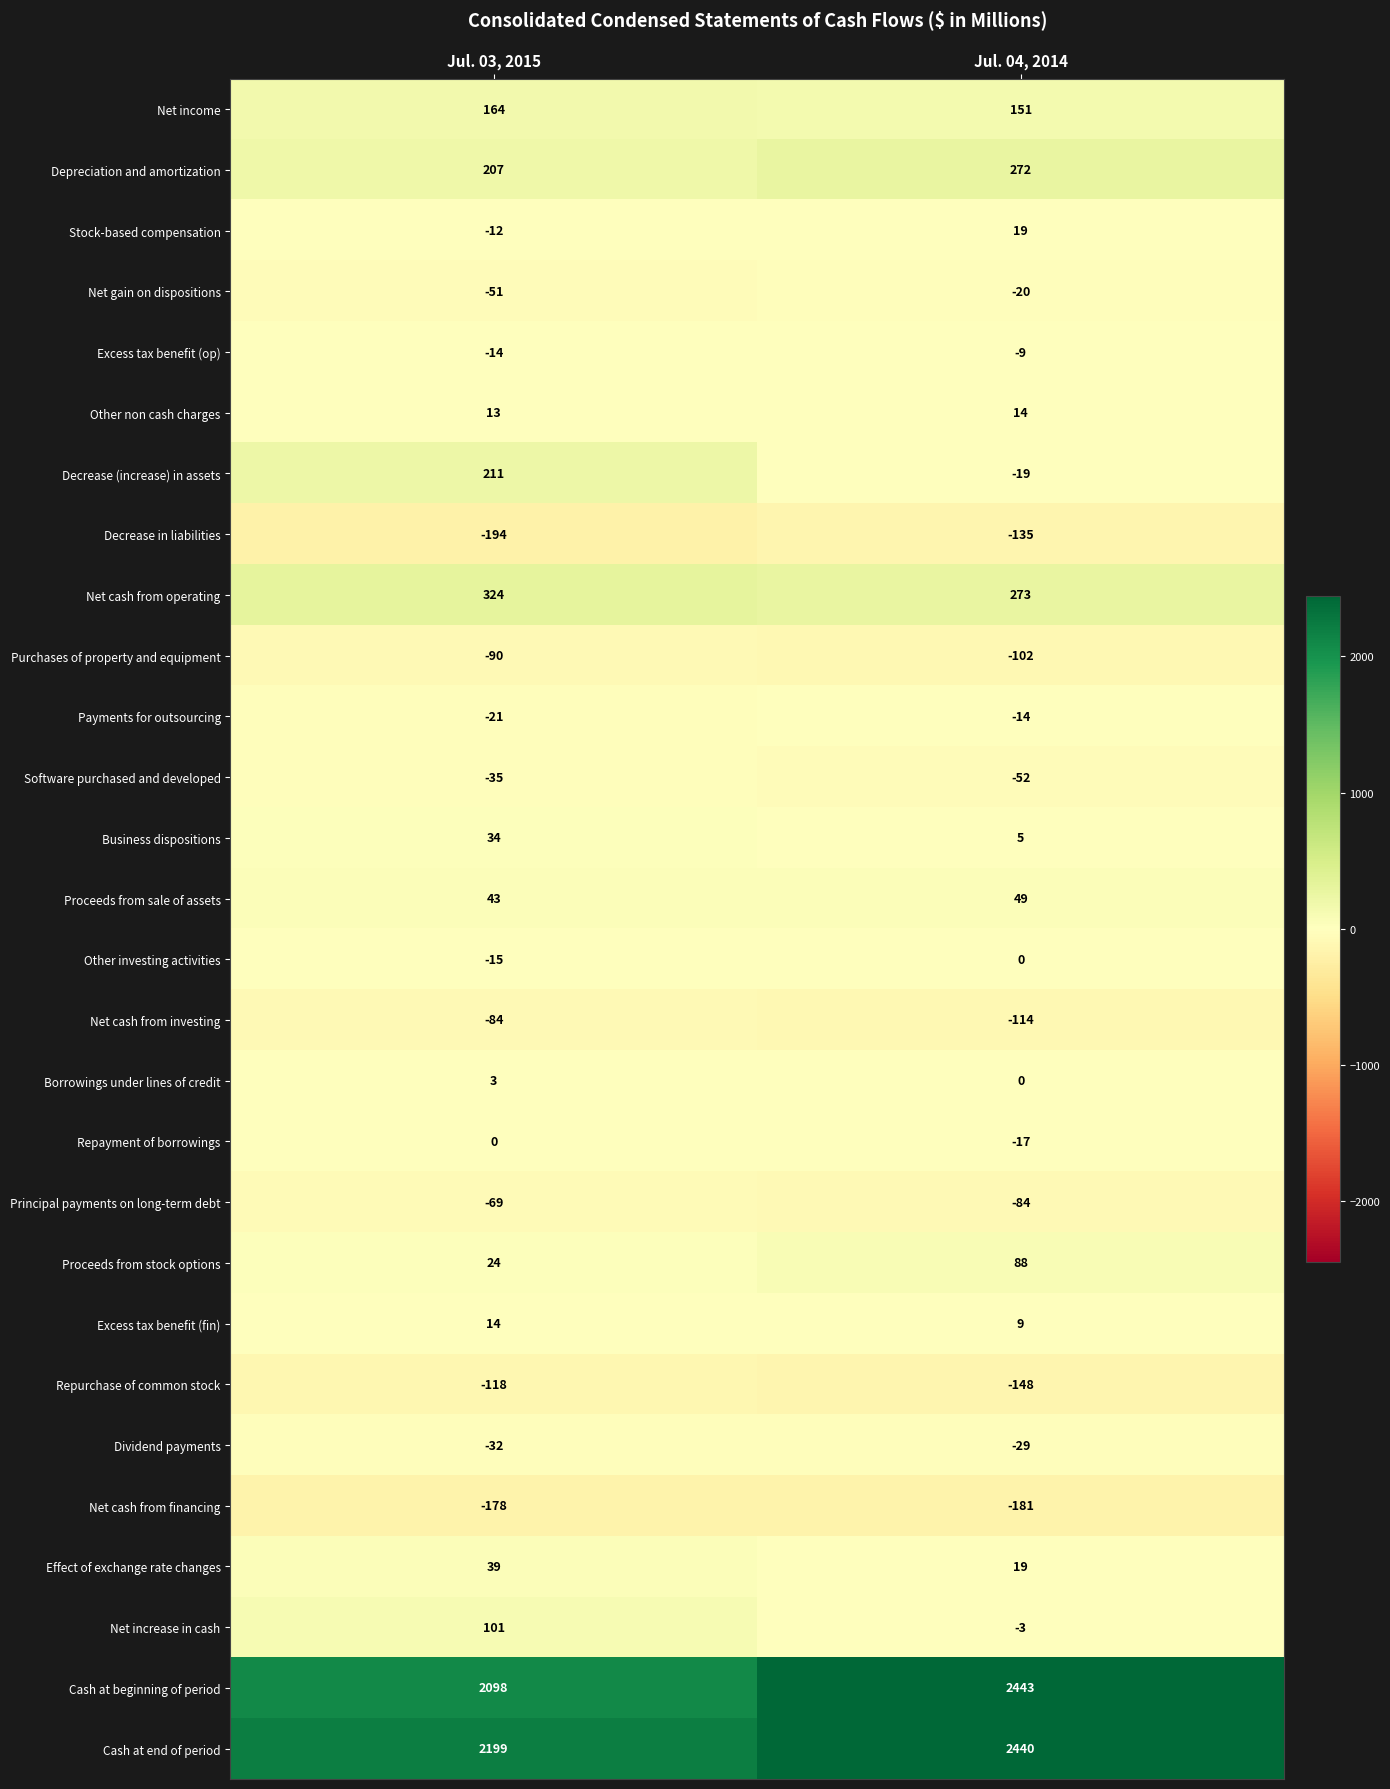

Read the Proceeds from stock options value at Jul. 03, 2015.

24